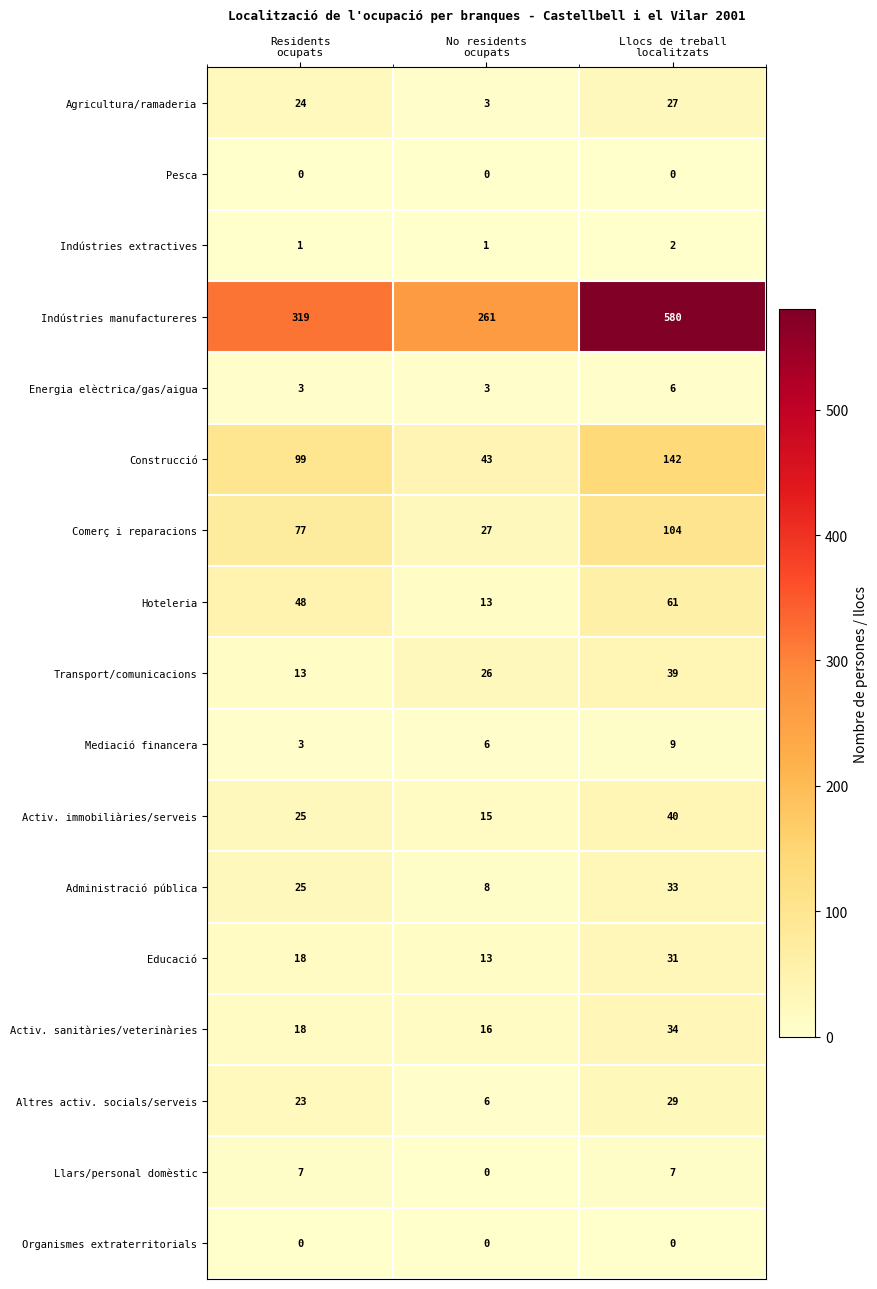

What is the difference between the second highest and minimum values in the Altres activ. socials/serveis series?

17